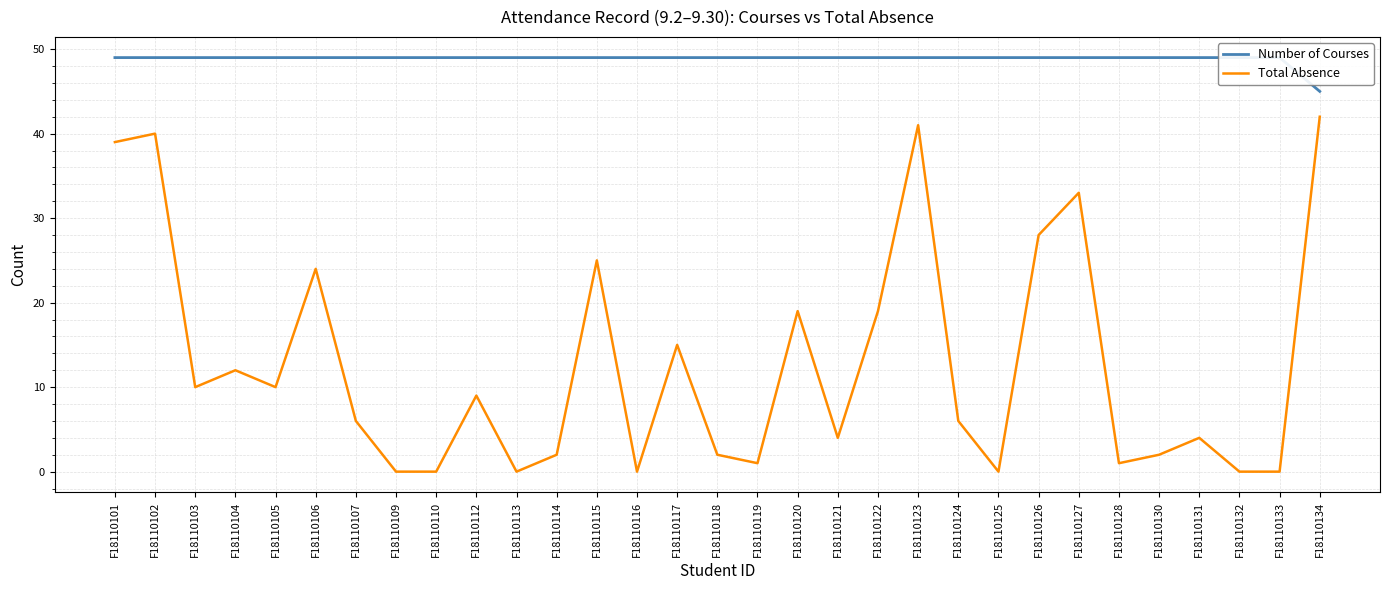

Which series has the largest total across all categories?

Number of Courses